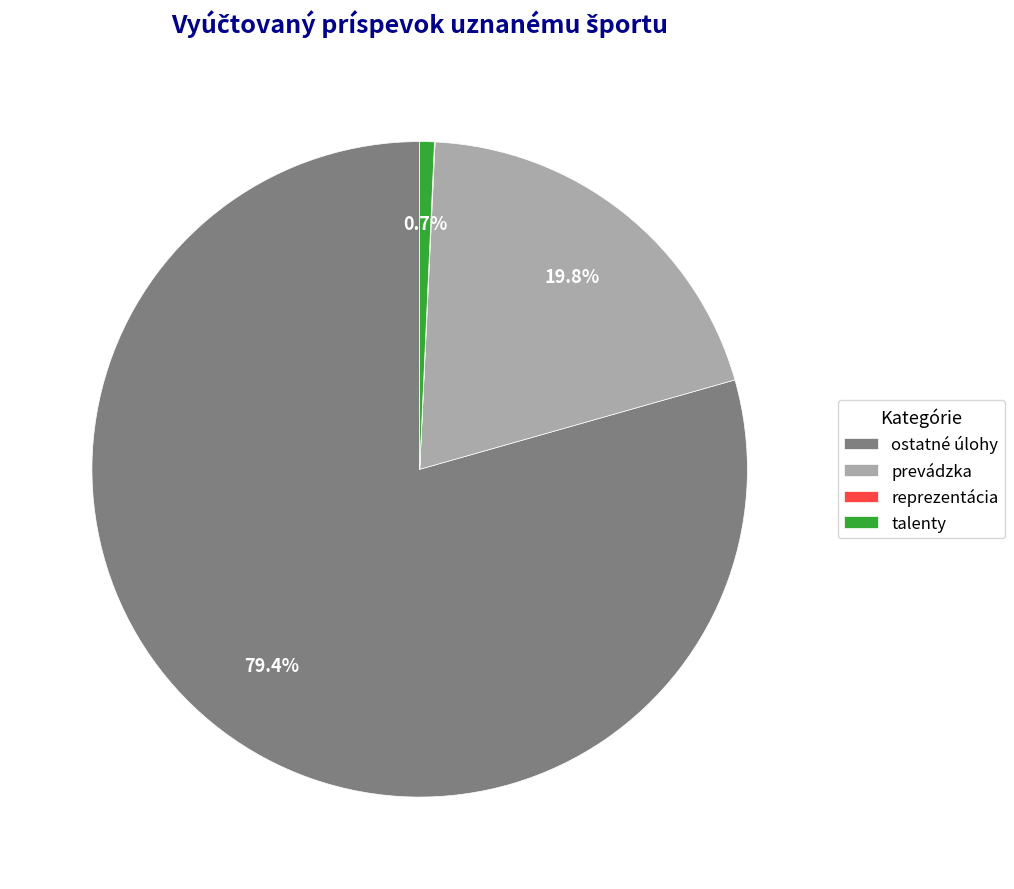

Which slice is the largest?

ostatné úlohy